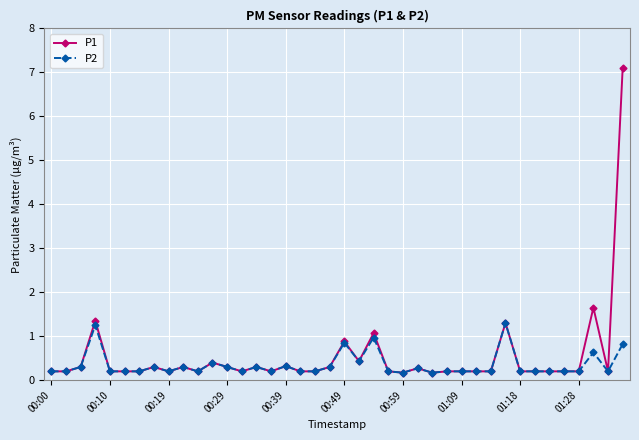

List the series in order of their peak value, highest first.

P1, P2